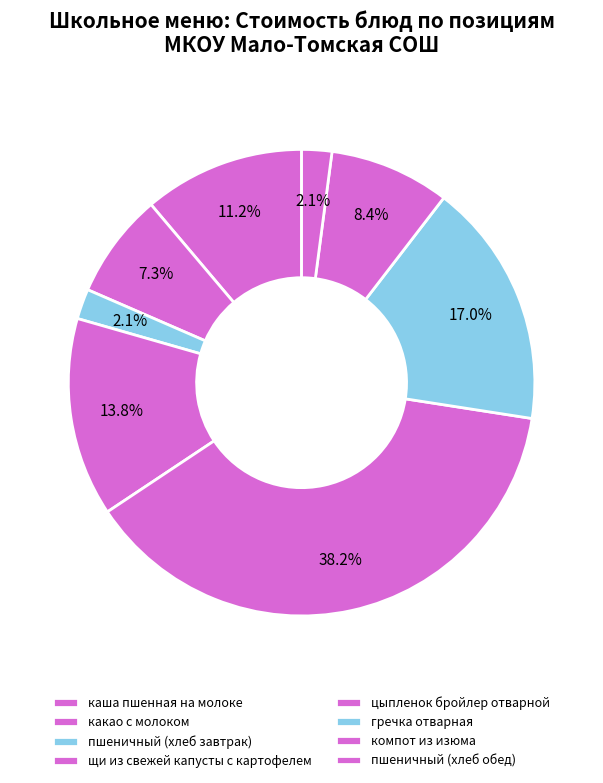

Is it true that каша пшенная на молоке is 11% of the pie?

True